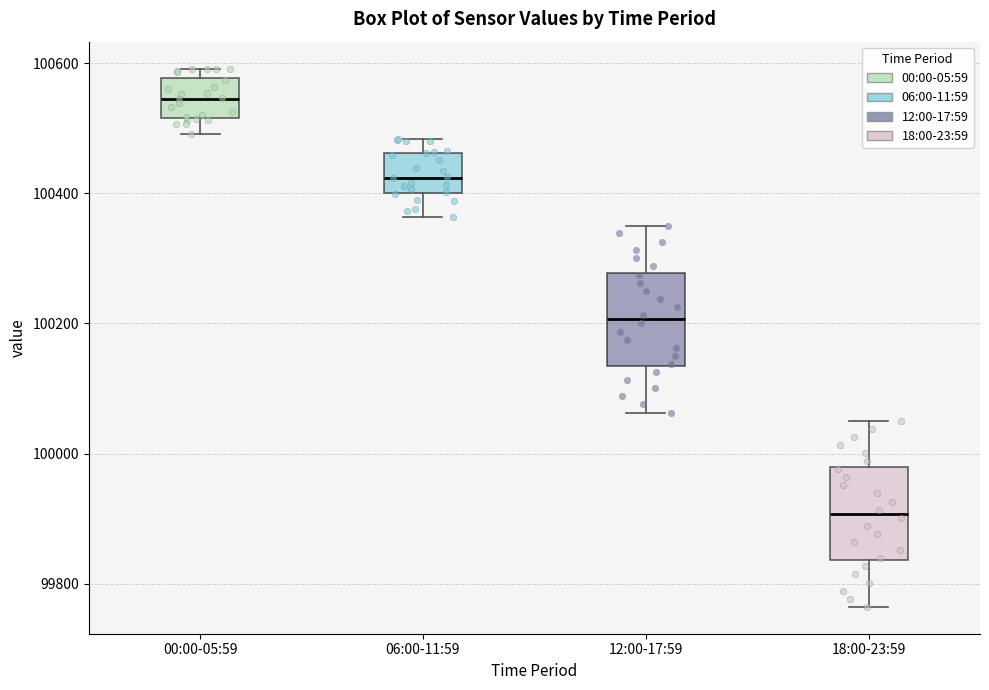

Where does the median line of the box for 06:00-11:59 sit on the y-axis? The values are not printed on the chart, so give them approximately, as read against the axis.

100420